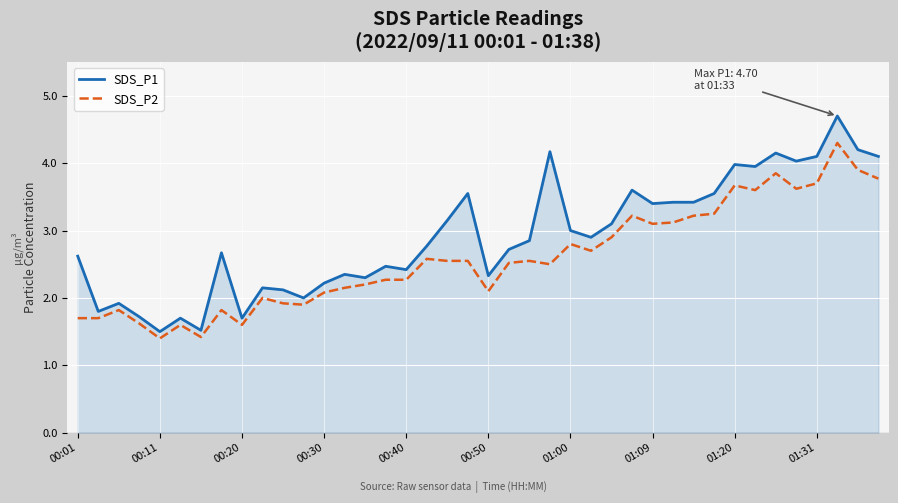

Which series has the largest range (max minus min)?

SDS_P1